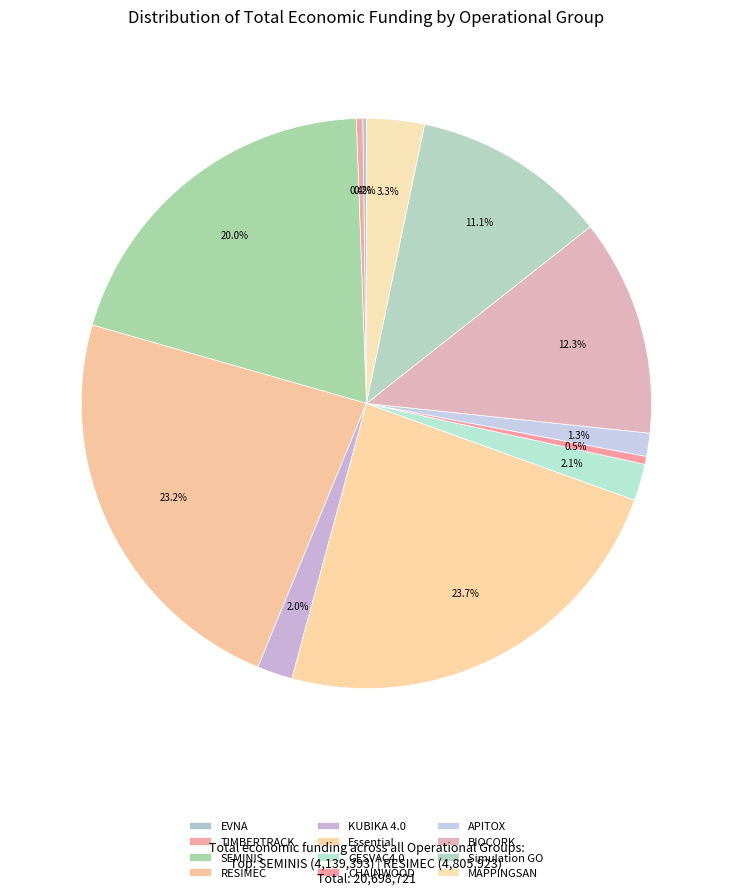

Rank the categories by value from lowest to highest.

EVNA, TIMBERTRACK, CHAINWOOD, APITOX, KUBIKA 4.0, GESVAC4.0, MAPPINGSAN, Simulation GO, BIOCORK, SEMINIS, RESIMEC, Essential